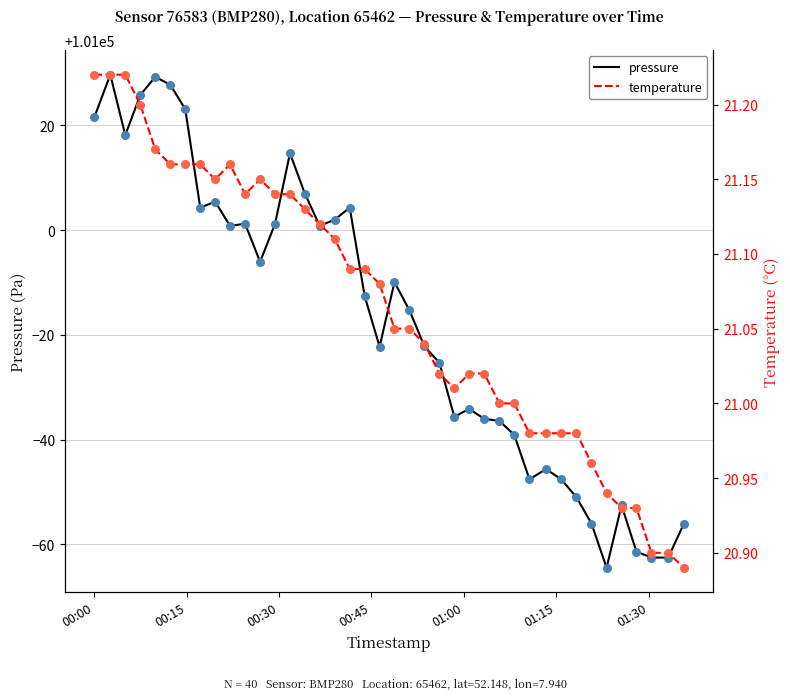

Which series contains the highest Y value?

pressure